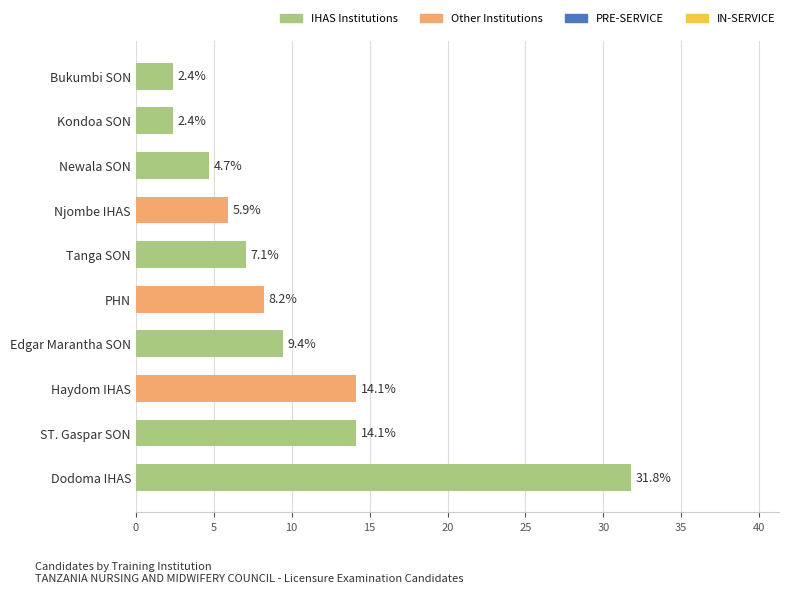

What is the greatest value displayed?

31.8